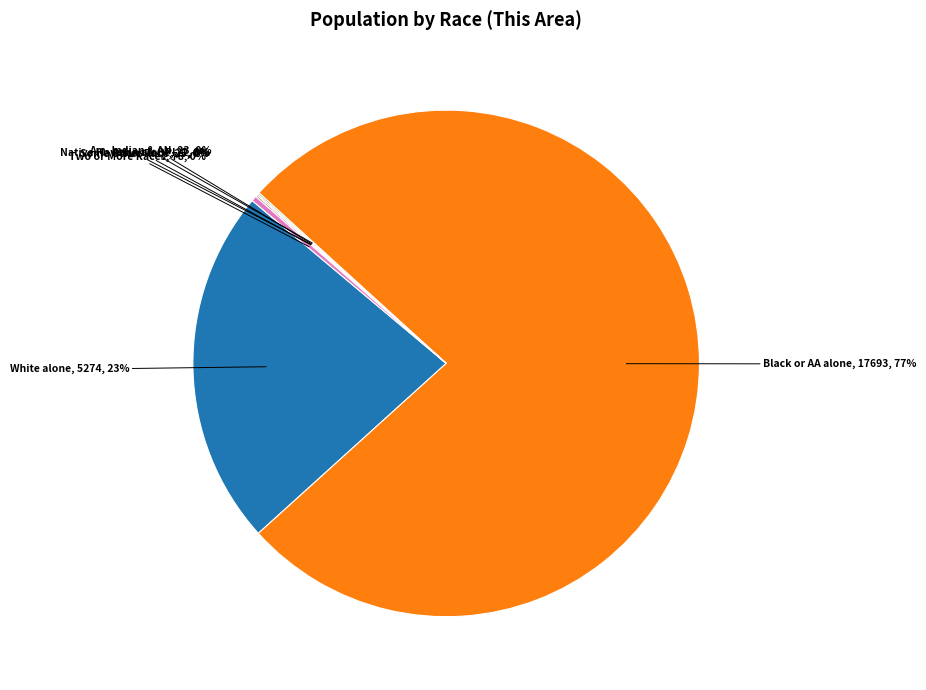

True or false: Two or More Races accounts for 0% of the total.

True